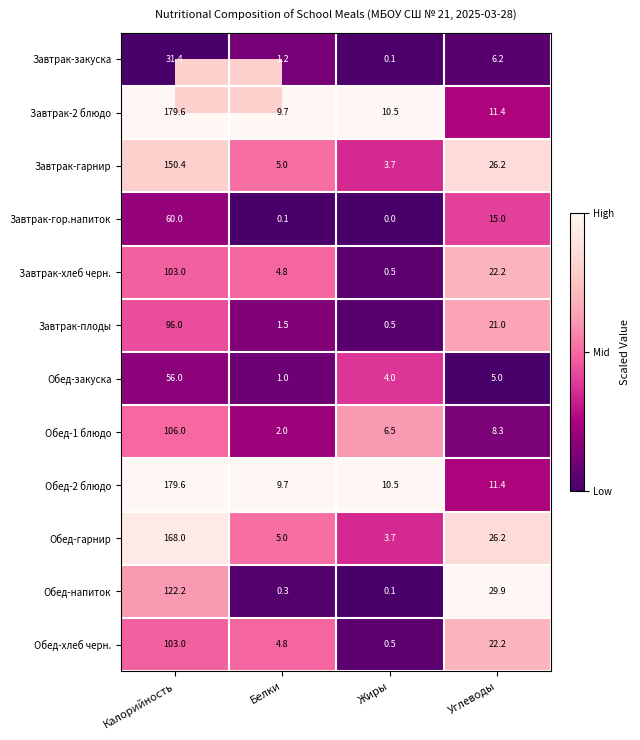

The value of Завтрак-плоды at Белки is 2.6. True or false?

False